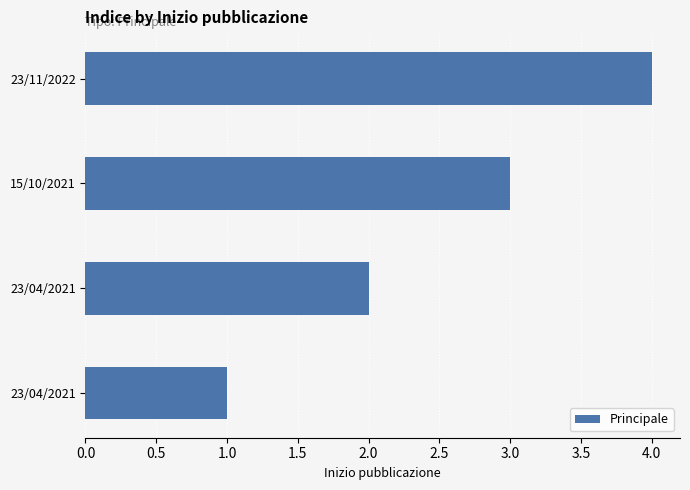

Does the chart contain any negative values?

No